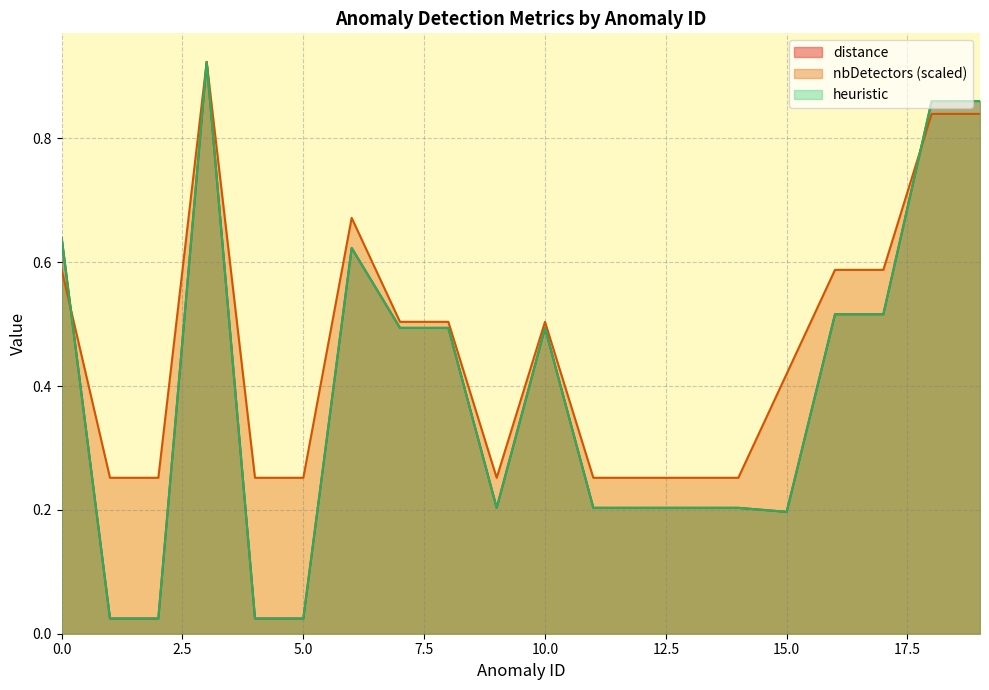

Between 6 and 9, which series saw the biggest shift?

nbDetectors